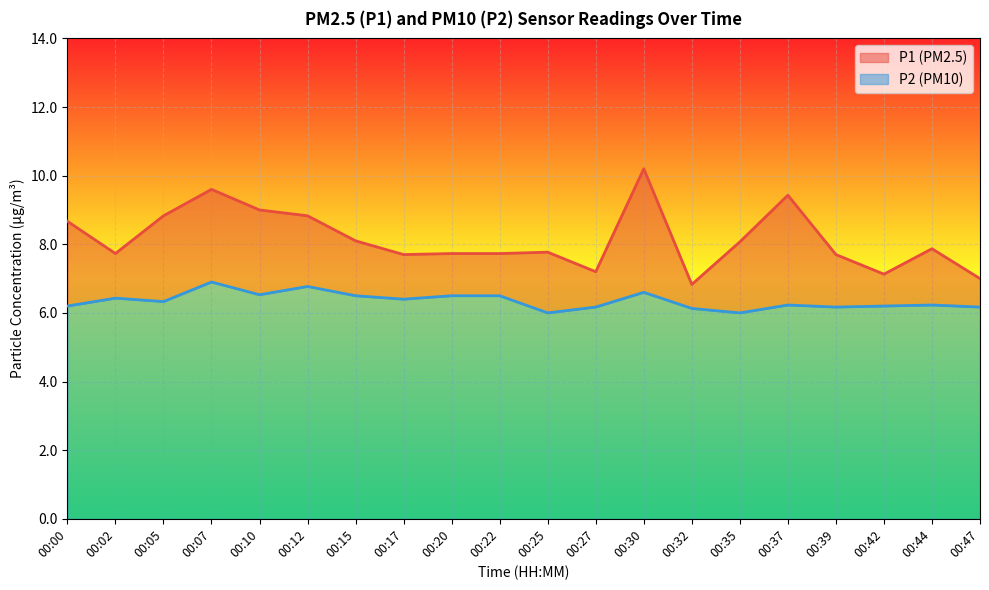

What is the value of the P2 point at the 13th from the left?

6.6